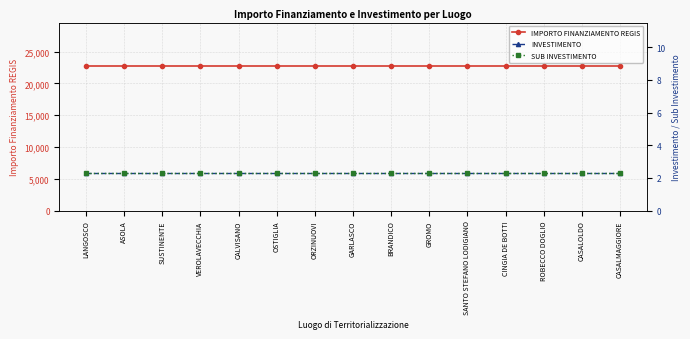

The value of SUB INVESTIMENTO at GROMO is 2.3. True or false?

True